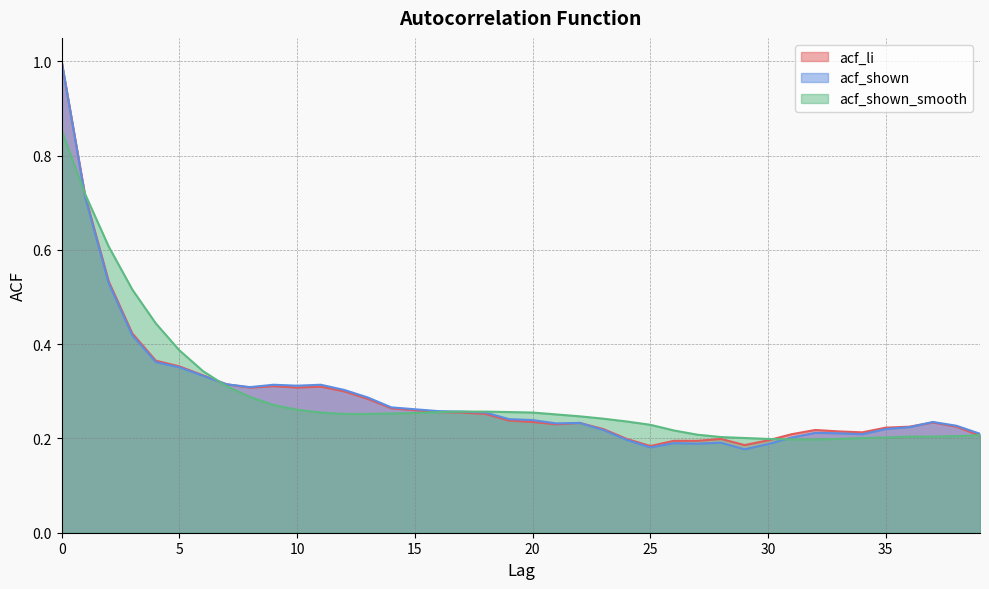

The value of acf_shown_smooth at 7 is 0.3. True or false?

True